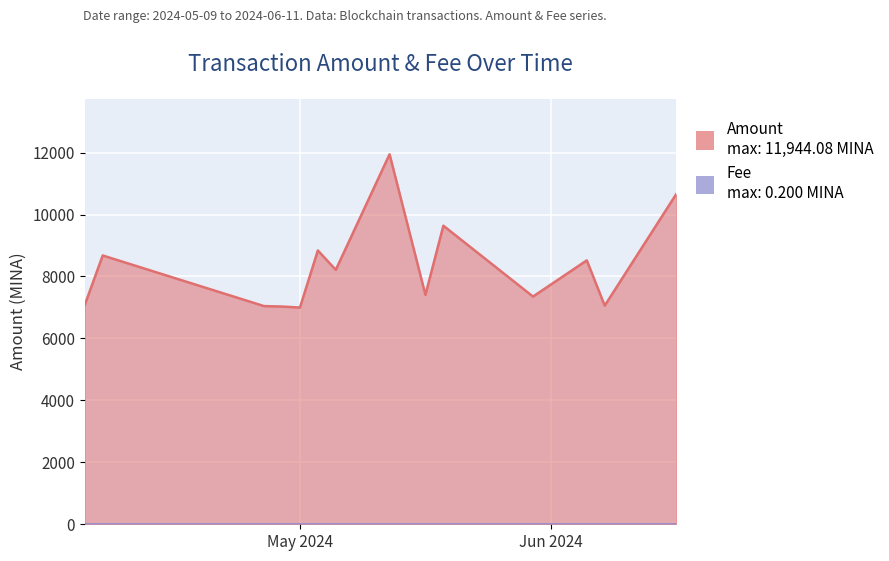

The chart shows a value of 7028.8 at 2024-05-20. True or false?

True